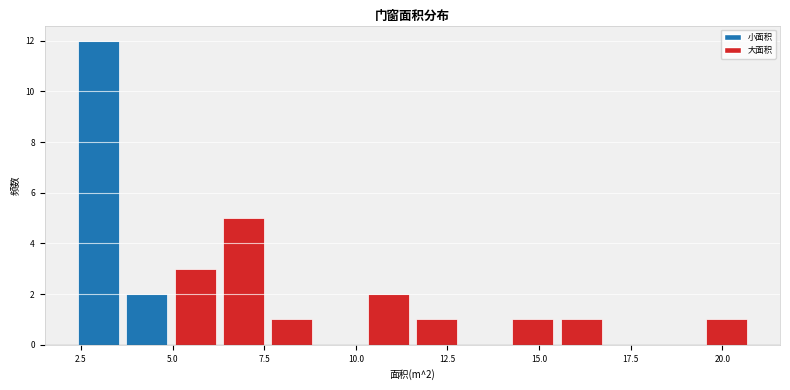

Read against the x-axis, roughly where is the centre of the tallest bar?

3.0